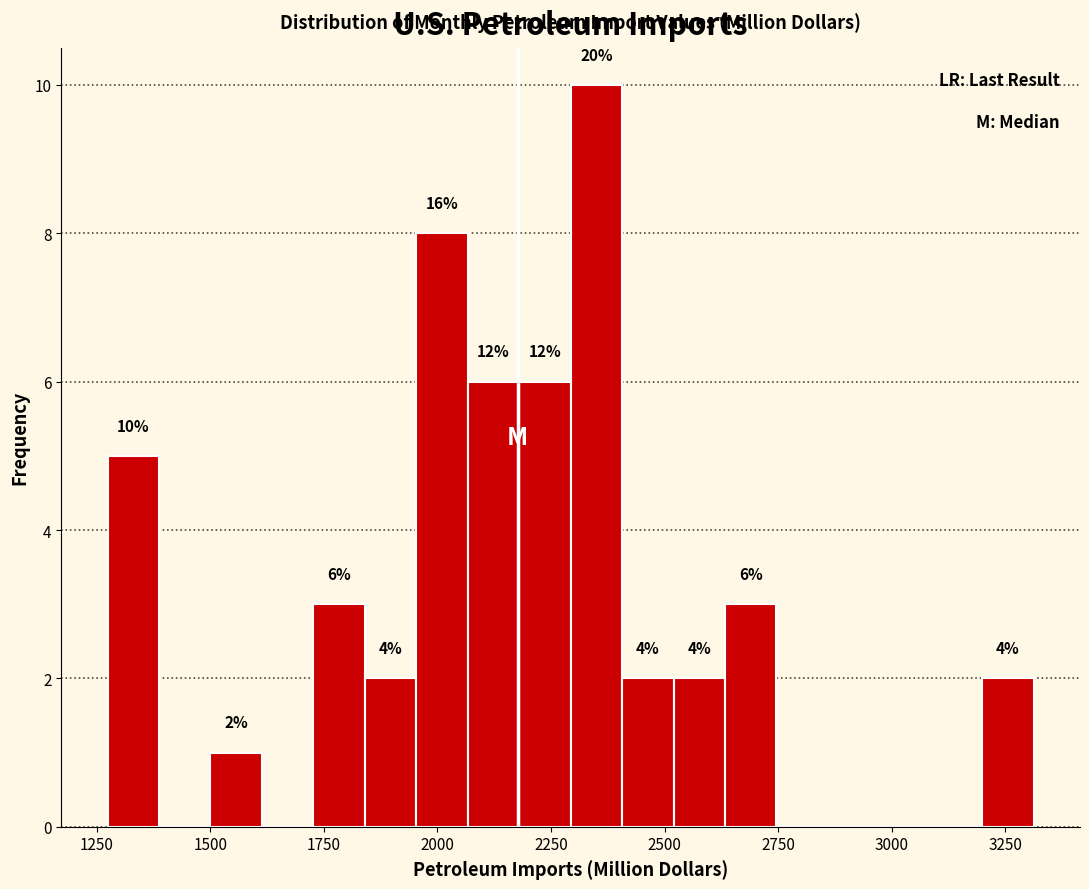

Read against the x-axis, roughly where is the centre of the tallest bar?

2350